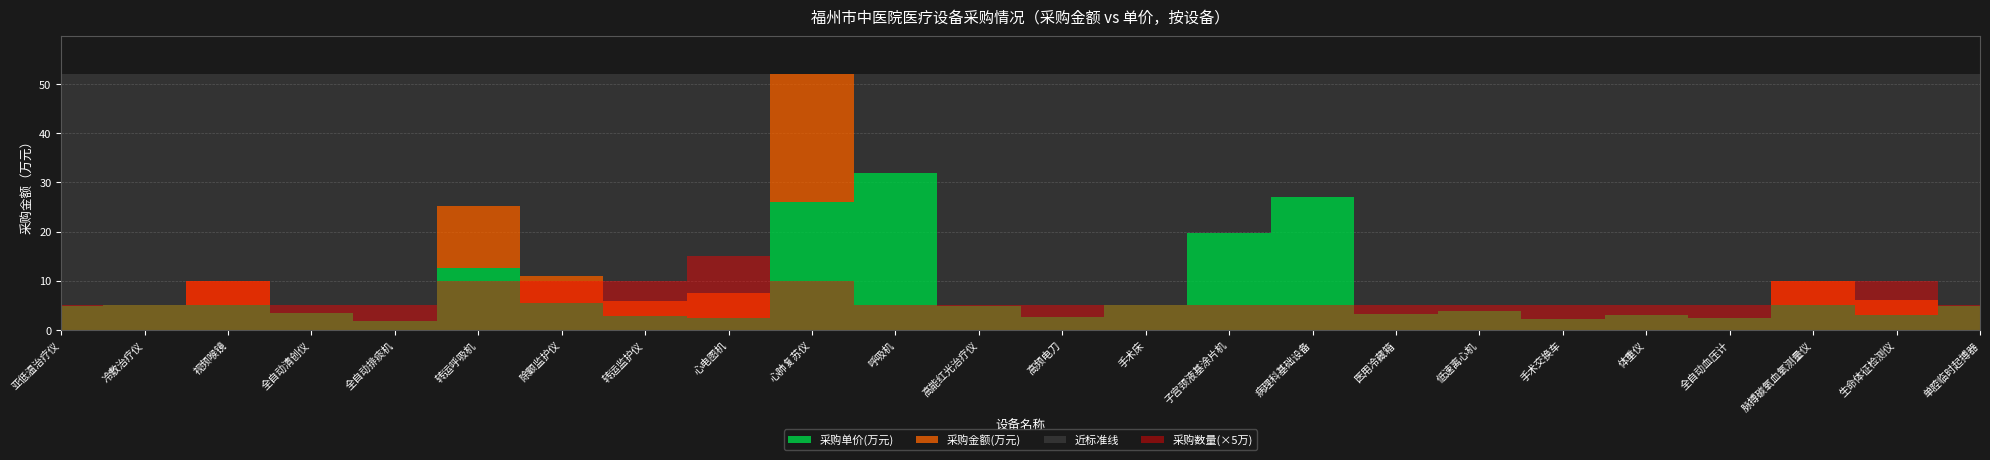

Rank the categories by 采购金额(万元) value from lowest to highest.

全自动排痰机, 手术交换车, 全自动血压计, 高频电刀, 体重仪, 医用冷藏箱, 全自动清创仪, 低速离心机, 亚低温治疗仪, 单腔临时起搏器, 高能红光治疗仪, 手术床, 冷敷治疗仪, 转运监护仪, 生命体征检测仪, 心电图机, 视频喉镜, 脉搏碳氧血氧测量仪, 除颤监护仪, 子宫颈液基涂片机, 转运呼吸机, 病理科基础设备, 呼吸机, 心肺复苏仪